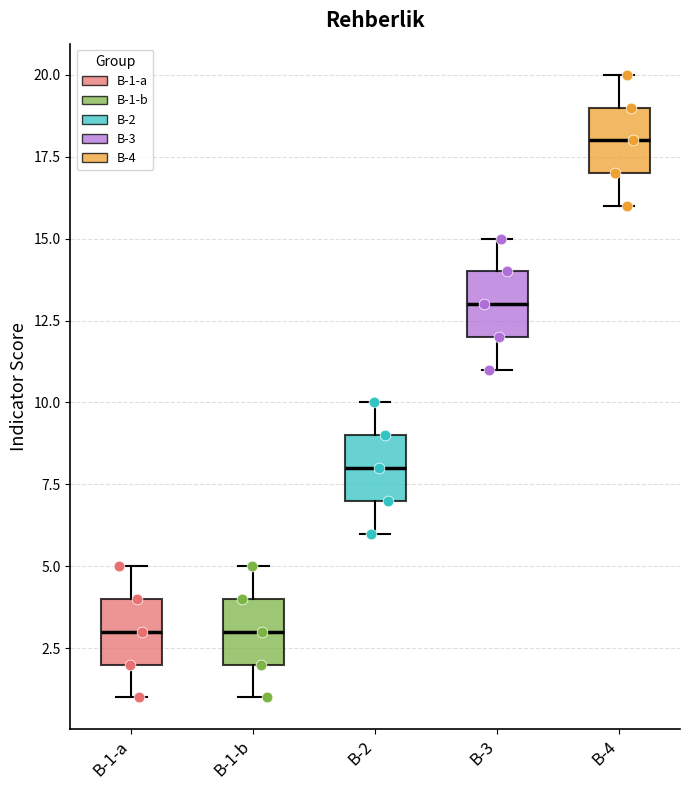

Where does the upper whisker of the box for B-1-a end on the y-axis? The values are not printed on the chart, so give them approximately, as read against the axis.

5